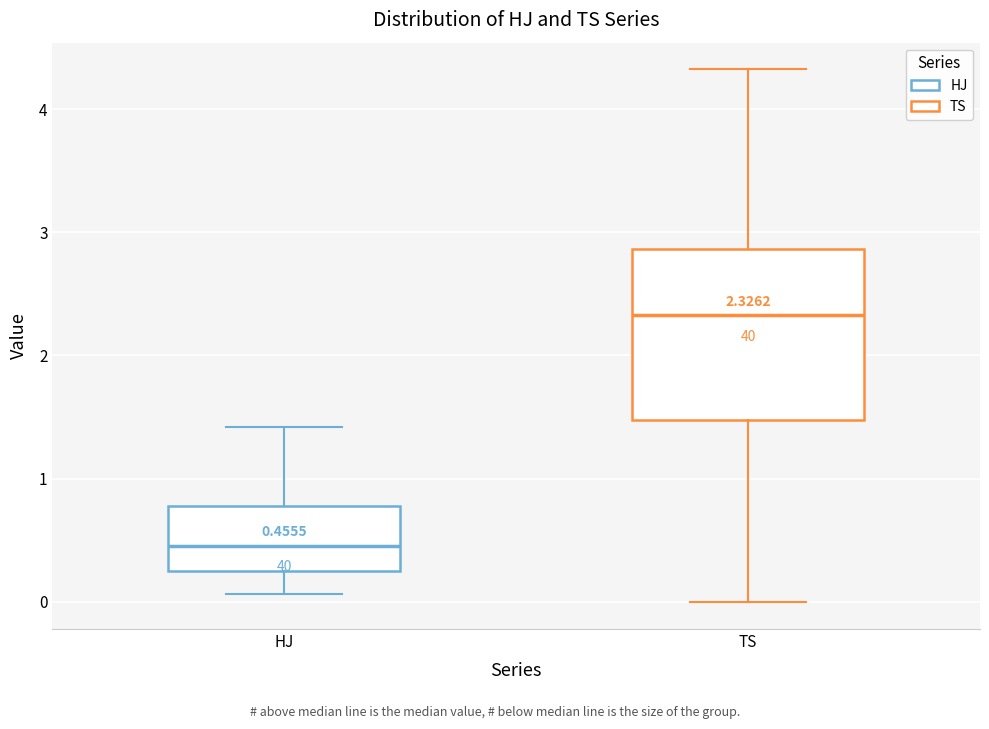

Which box is the tallest, from its lower edge to its upper edge?

TS